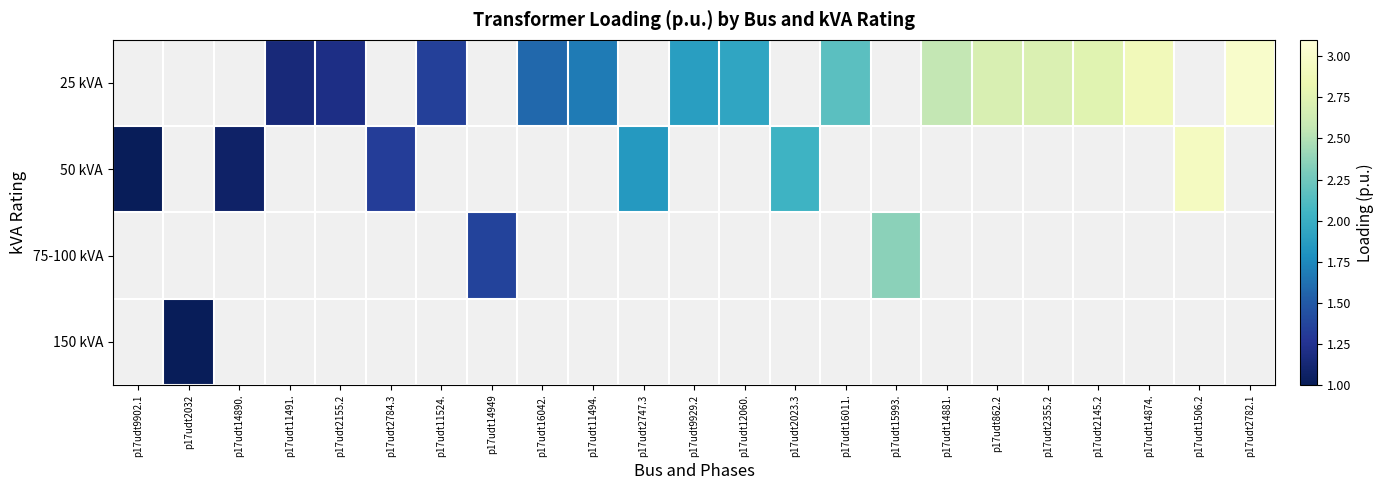

Is the value of 50 kVA at p17udt2032 greater than the value of 25 kVA at p17udt12060.?

No